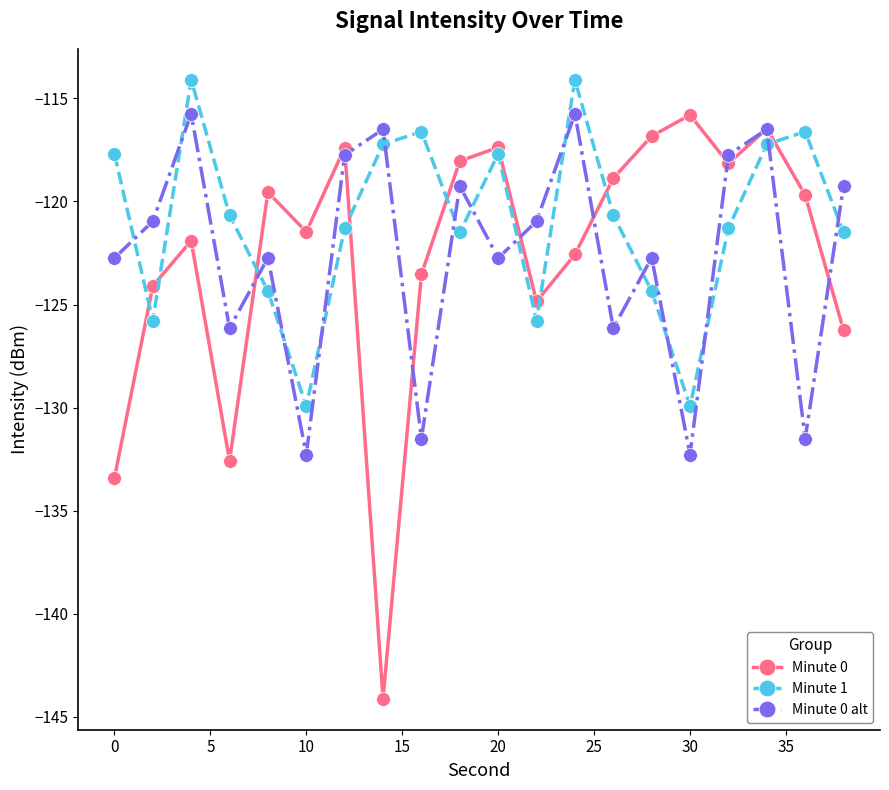

Which series has the widest spread of values?

Minute 0